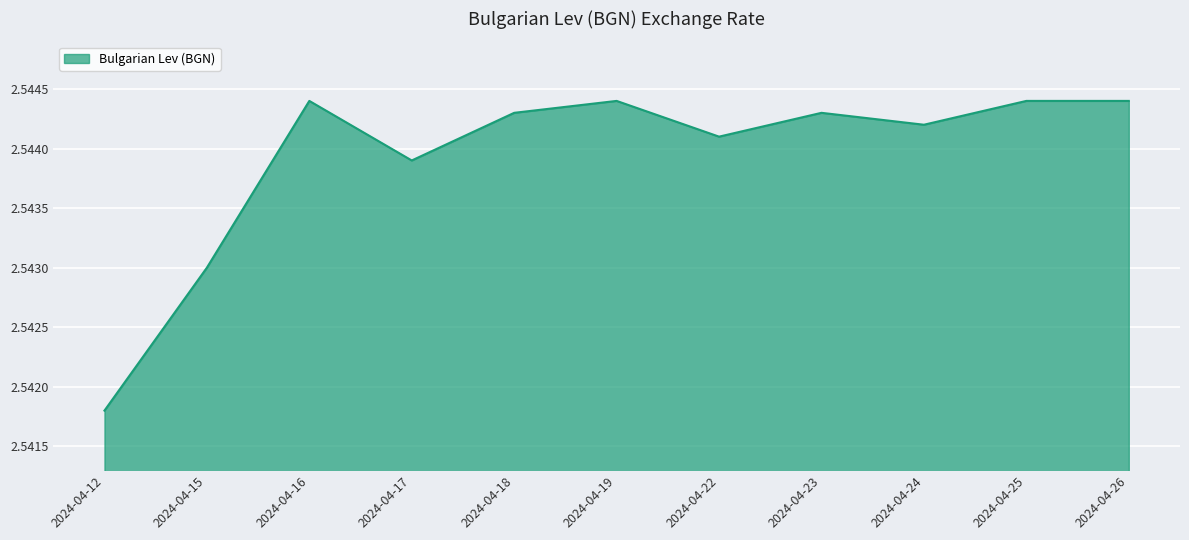

Which has a higher value, 2024-04-26 or 2024-04-18?

2024-04-26